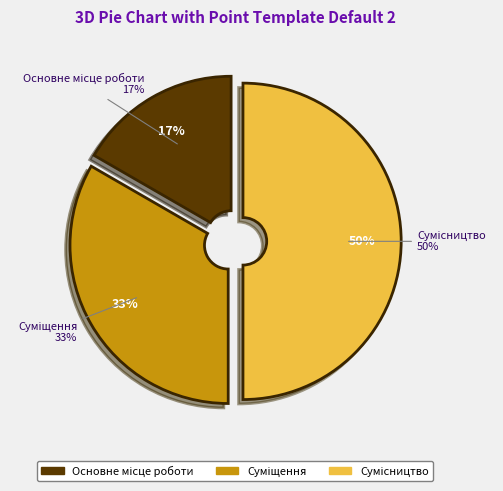

To the nearest percent, what is the difference between the largest and smallest slice percentages?

33%